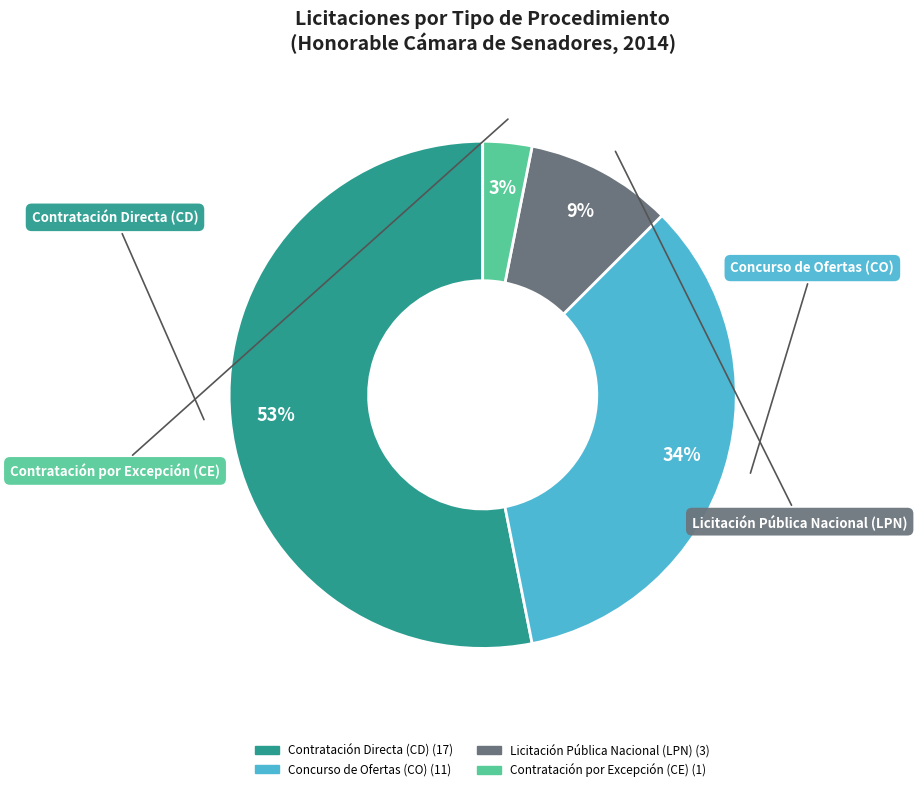

Which slice is the smallest?

Contratación por Excepción (CE)